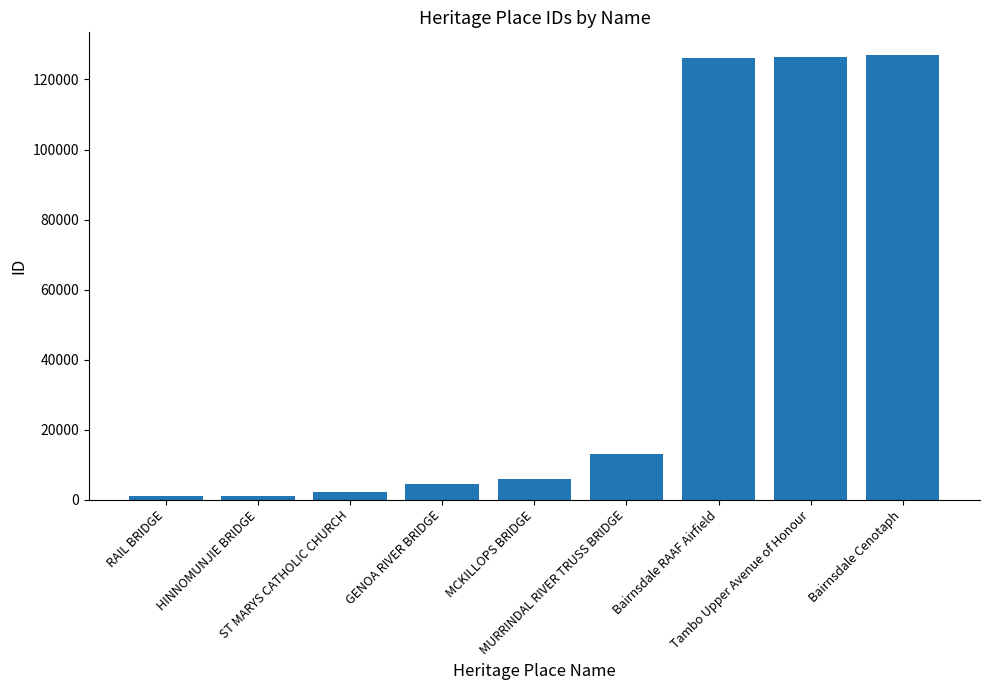

Which has a higher value, ST MARYS CATHOLIC CHURCH or GENOA RIVER BRIDGE?

GENOA RIVER BRIDGE